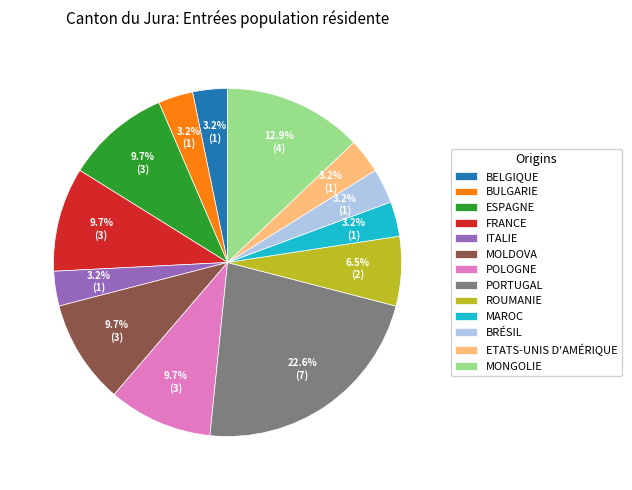

What is the ratio of the value at POLOGNE to the value at BULGARIE?

3.0